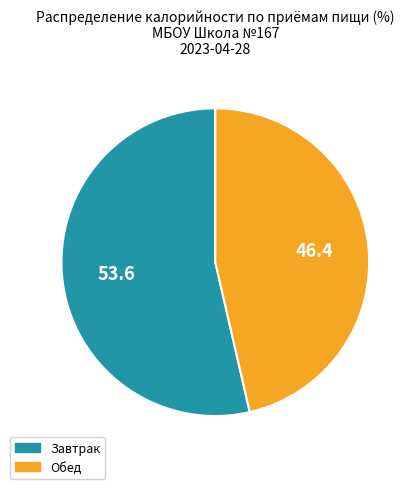

Rank the categories by value from lowest to highest.

Обед, Завтрак